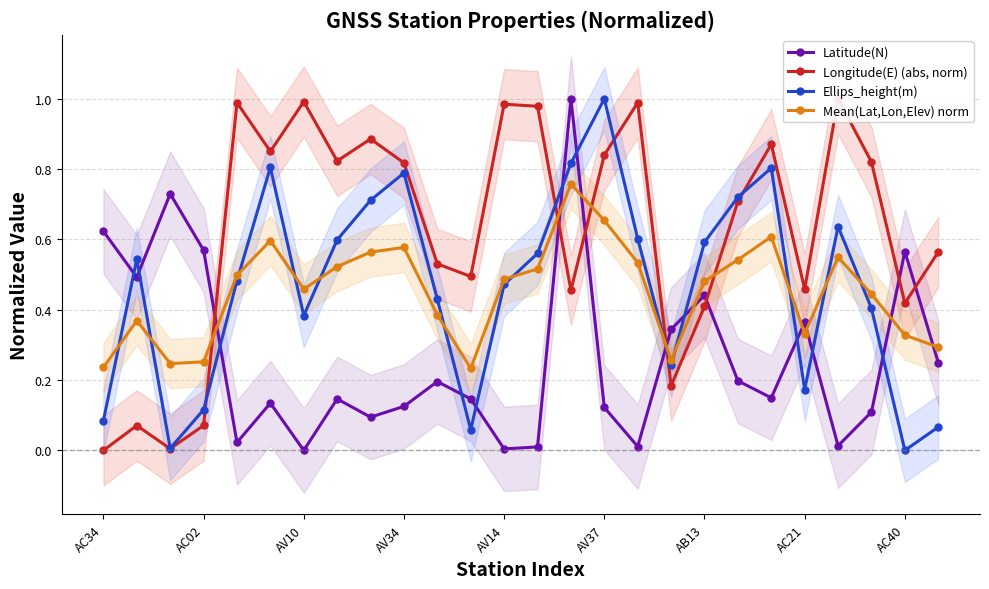

What position from the right is 20?

6